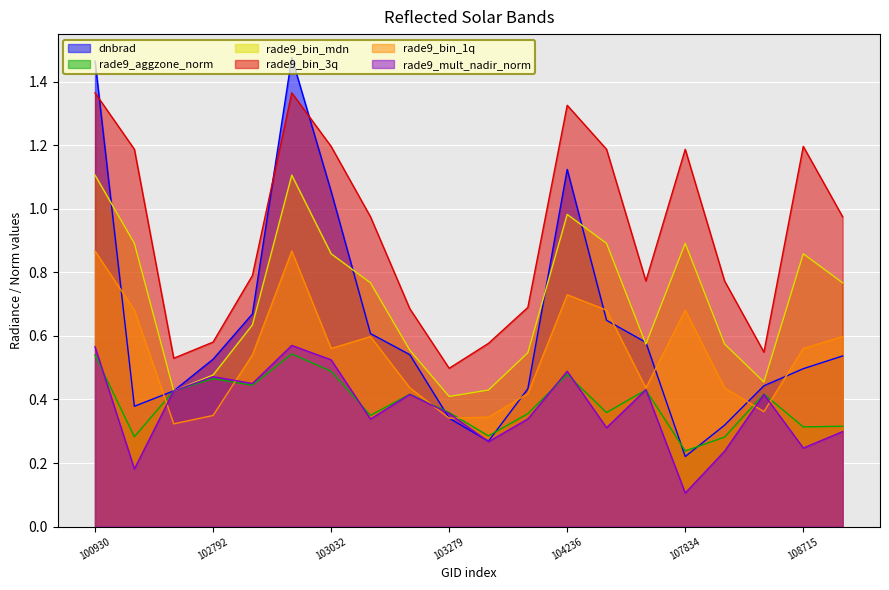

Read the rade9_bin_mdn value at 108715.

0.9